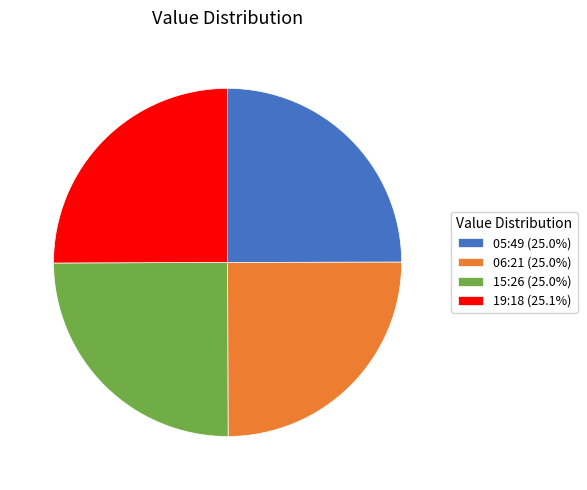

How many segments does this pie chart have?

4